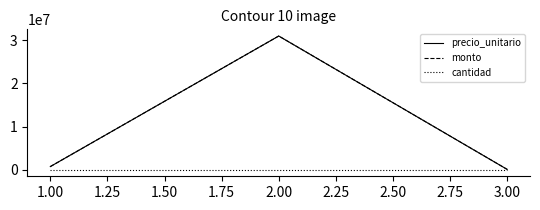

Is this an area chart (filled region under the line)?

No